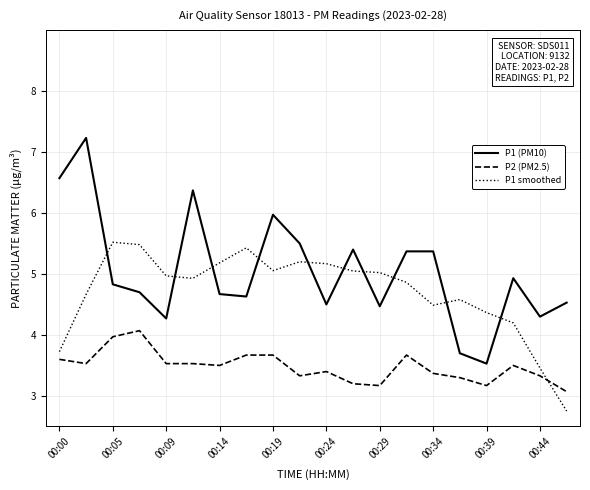

What is the highest value of the P1 (PM10) series?

7.2